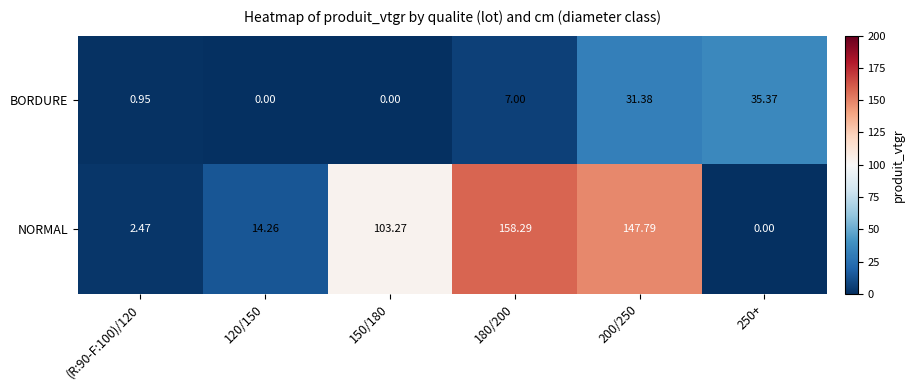

Which series has the largest total across all categories?

NORMAL